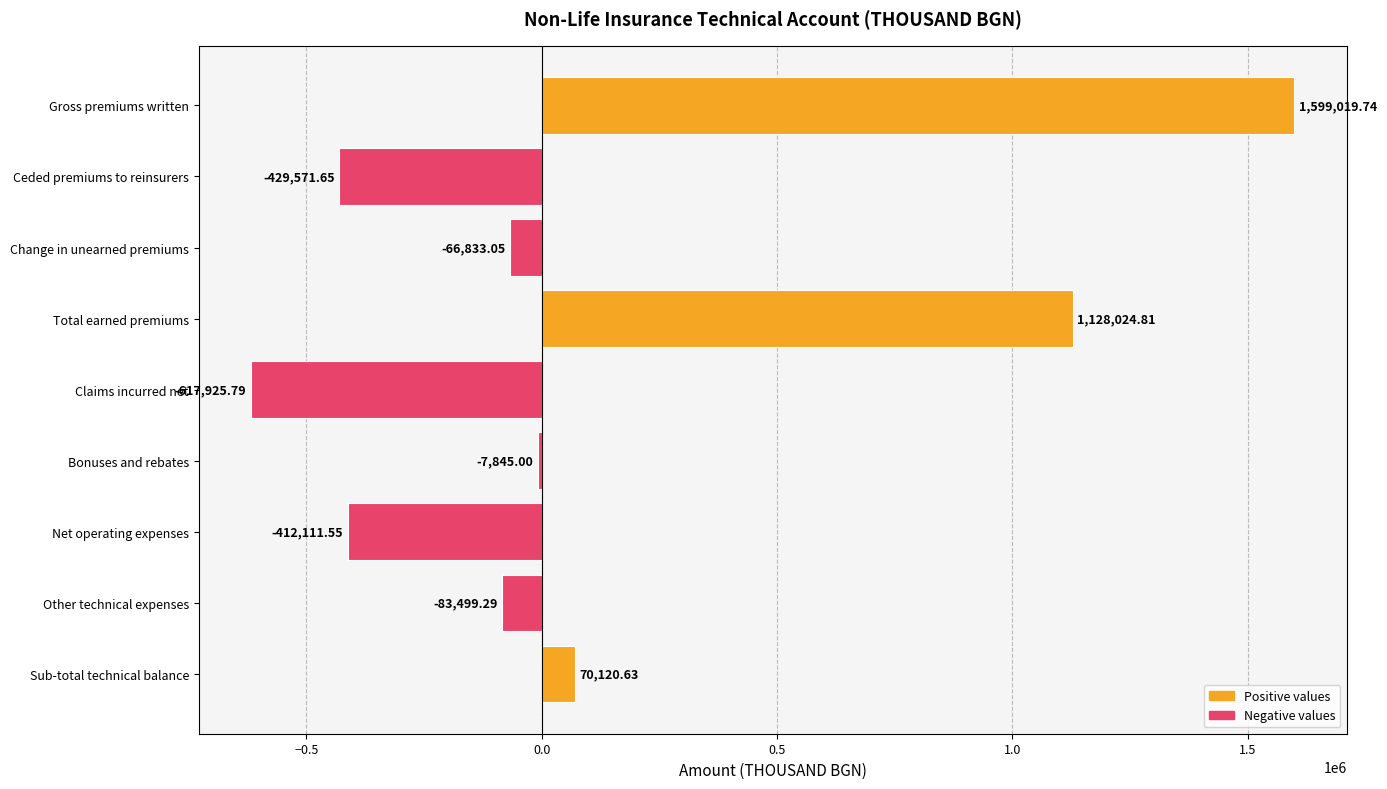

Where is the data nearest to the value 490546?

Sub-total technical balance